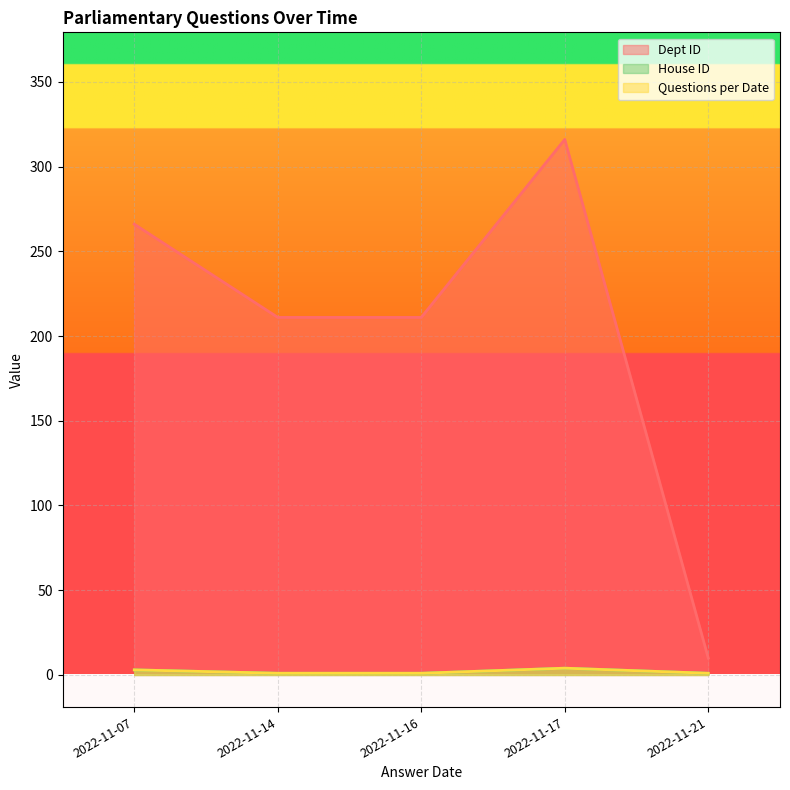

What is the approximate value of Dept ID at 2022-11-17, to the nearest 10?

320